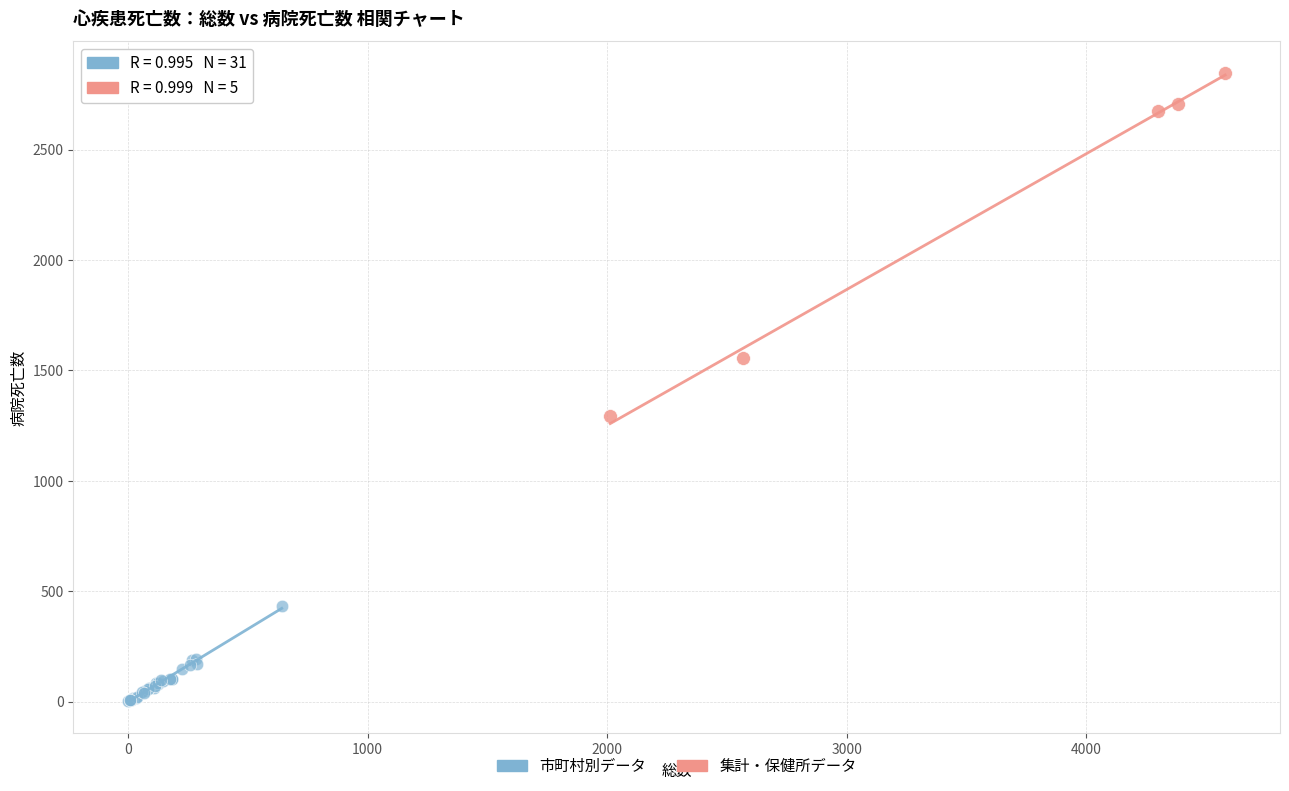

Which series contains the lowest Y value?

市町村別データ